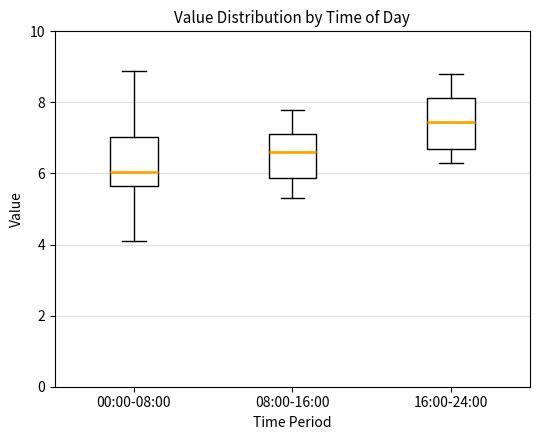

Reading left to right, read every box against the y-axis: the position of its median line, the range the box covers, and the ends of its whiskers. The values are not printed on the chart, so give them approximately, as read against the axis.

00:00-08:00: median 6.0, box 5.6 to 7.0, whiskers 4.2 to 8.8
08:00-16:00: median 6.6, box 5.8 to 7.2, whiskers 5.4 to 7.8
16:00-24:00: median 7.4, box 6.8 to 8.2, whiskers 6.4 to 8.8